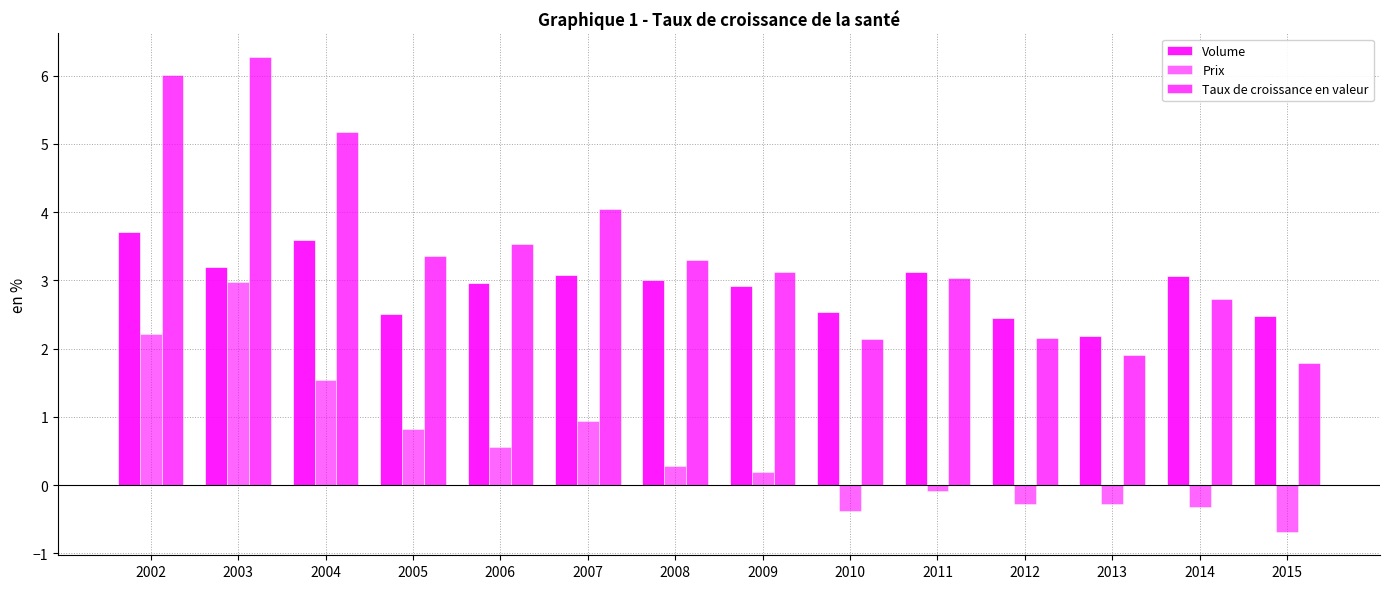

Between 2007 and 2010, which series saw the biggest shift?

Taux de croissance en valeur